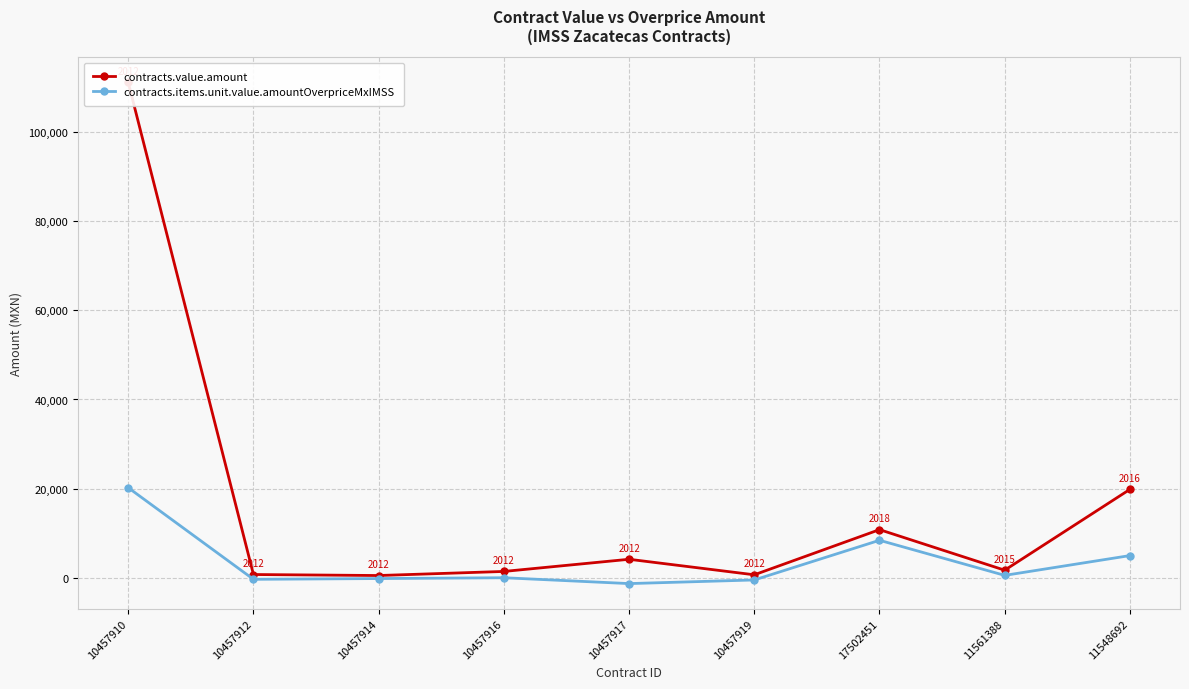

True or false: contracts.value.amount and contracts.items.unit.value.amountOverpriceMxIMSS cross at least once.

False